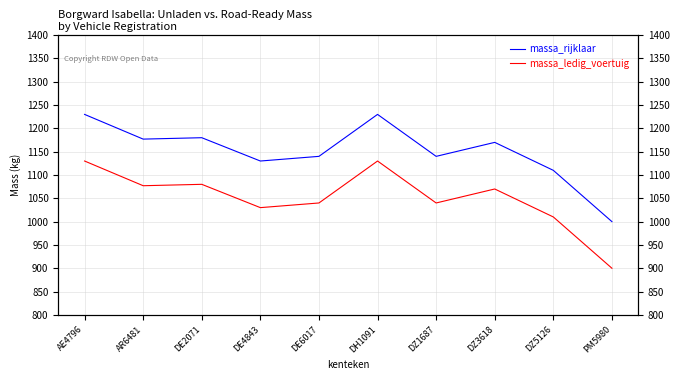

What are all the series names shown in the legend?

massa_rijklaar, massa_ledig_voertuig